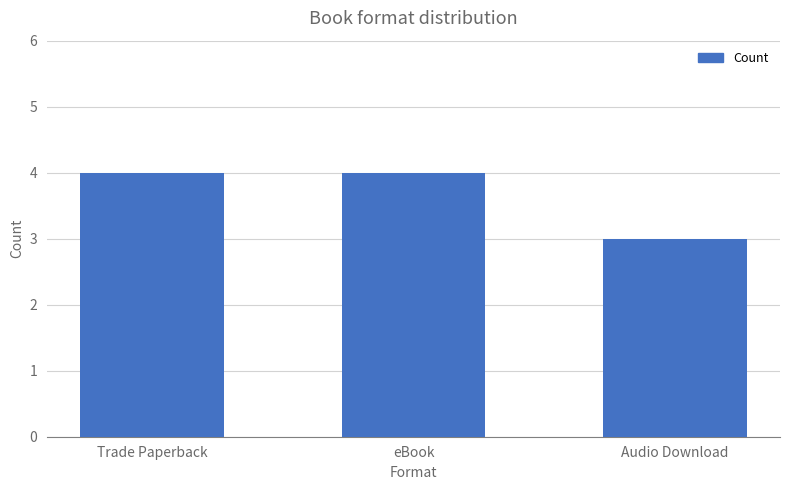

Reading right to left, transcribe all the data shown in this chart.

Audio Download=3	eBook=4	Trade Paperback=4